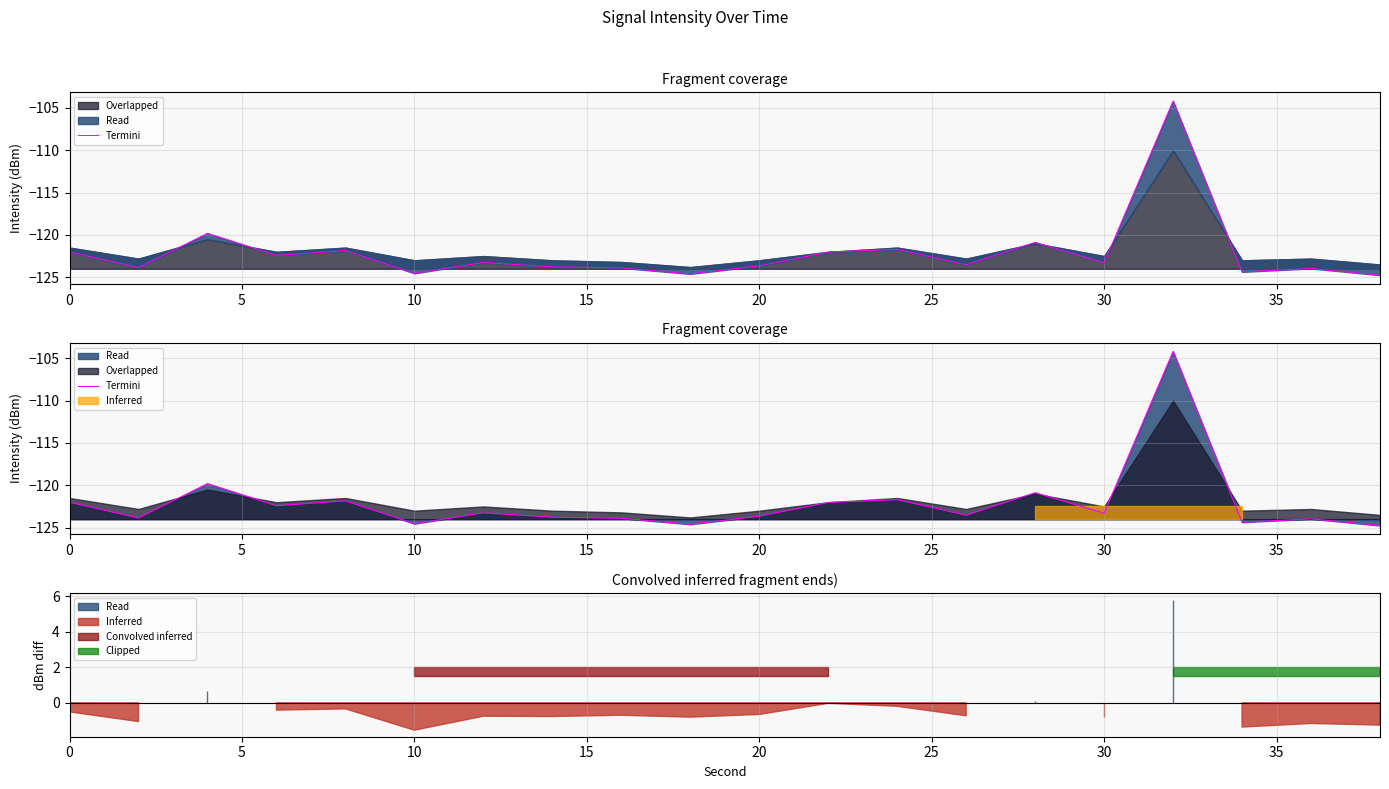

The chart shows a value of -180.8 at 9. True or false?

False